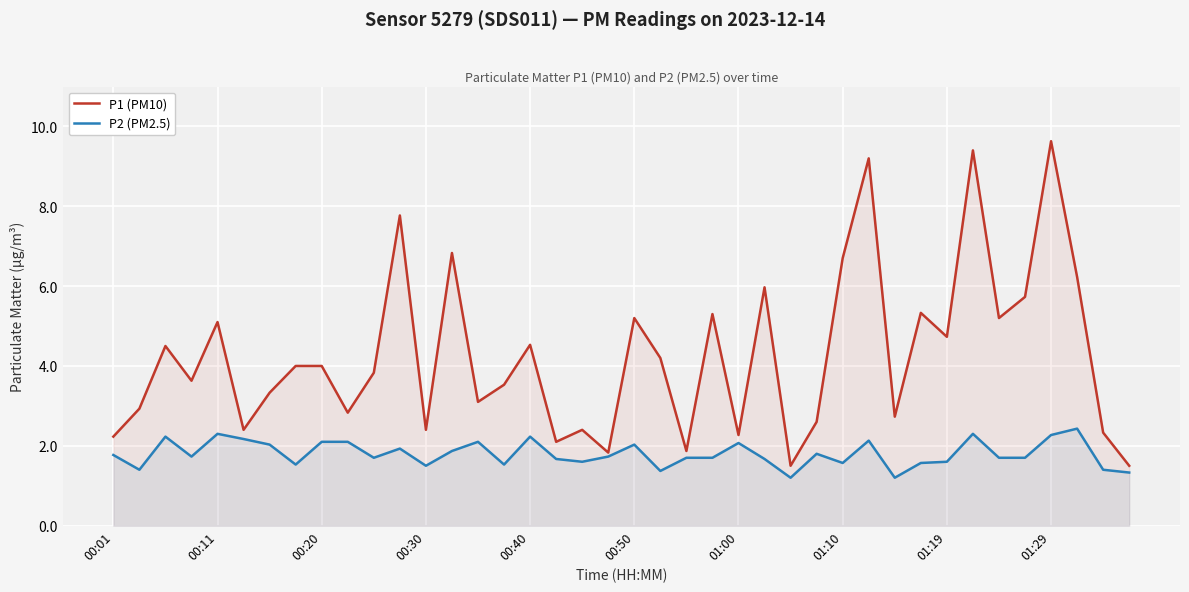

True or false: P1 (PM10) and P2 (PM2.5) intersect in this chart.

False